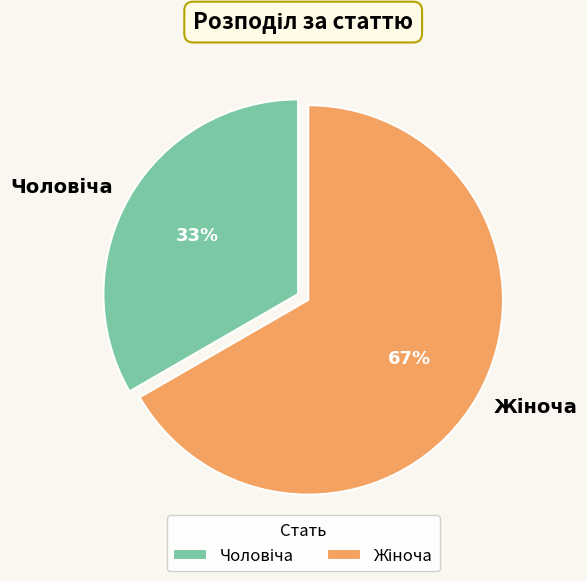

To the nearest percent, what is the average slice percentage?

50%